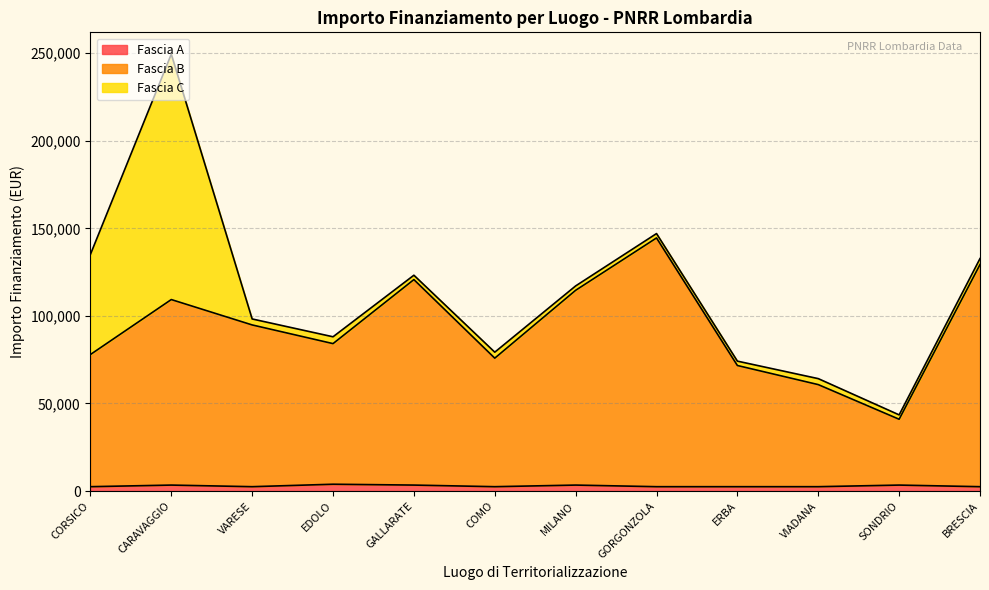

What is the minimum value shown in the chart?

2498.0